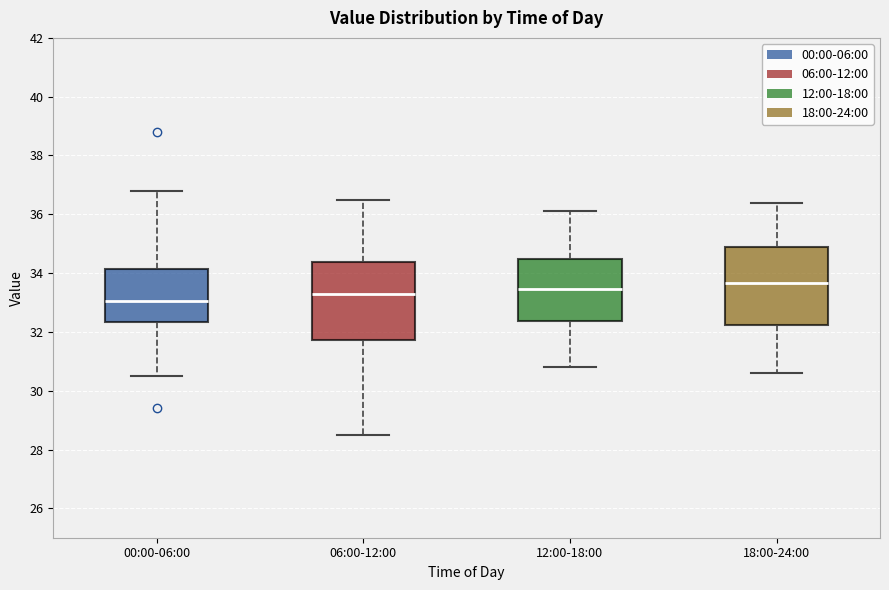

Which box has the highest median line?

18:00-24:00